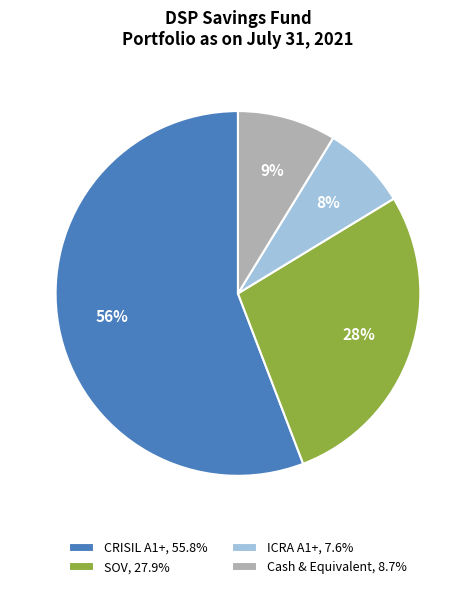

Does ICRA A1+ account for over 50% of the chart?

No